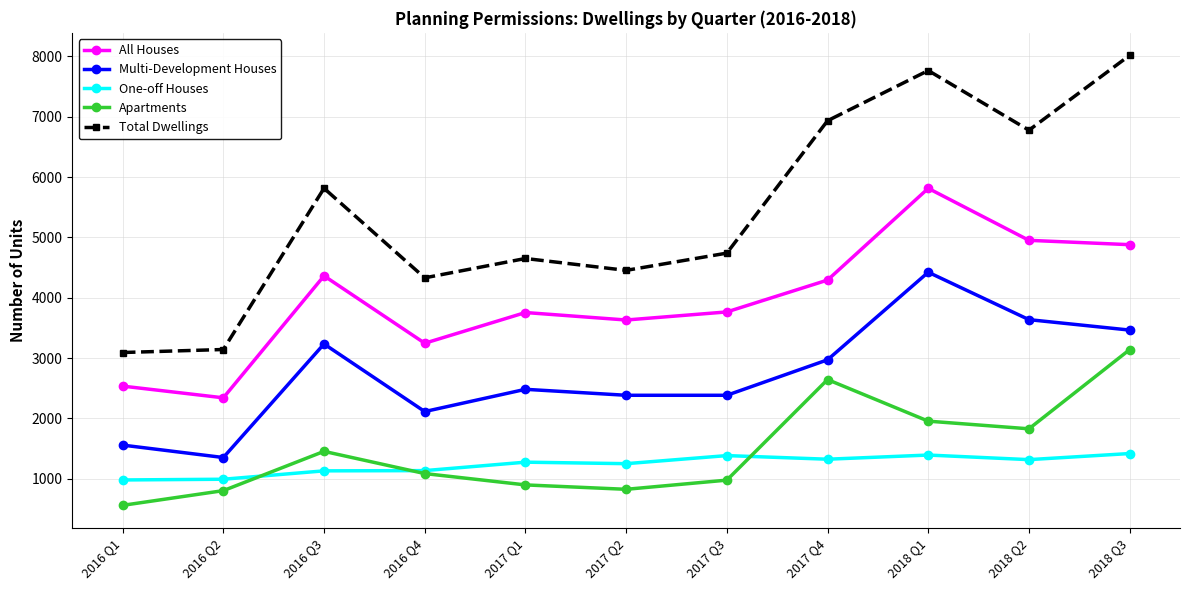

How many interior local valleys does the All Houses series have?

3